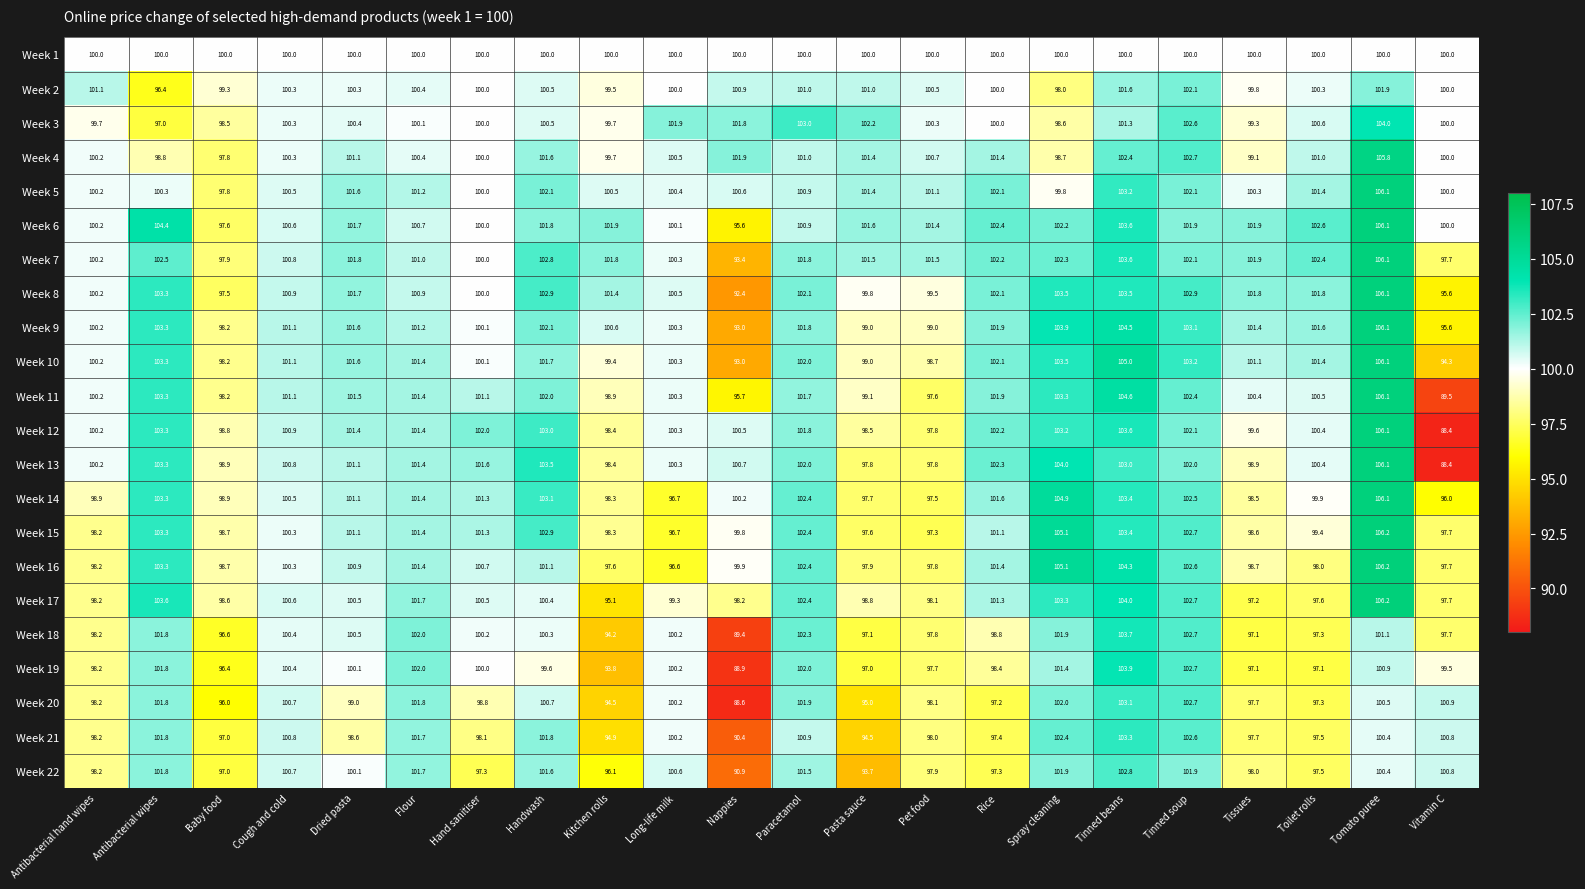

What is the difference between the highest and lowest values at Spray cleaning?

7.1